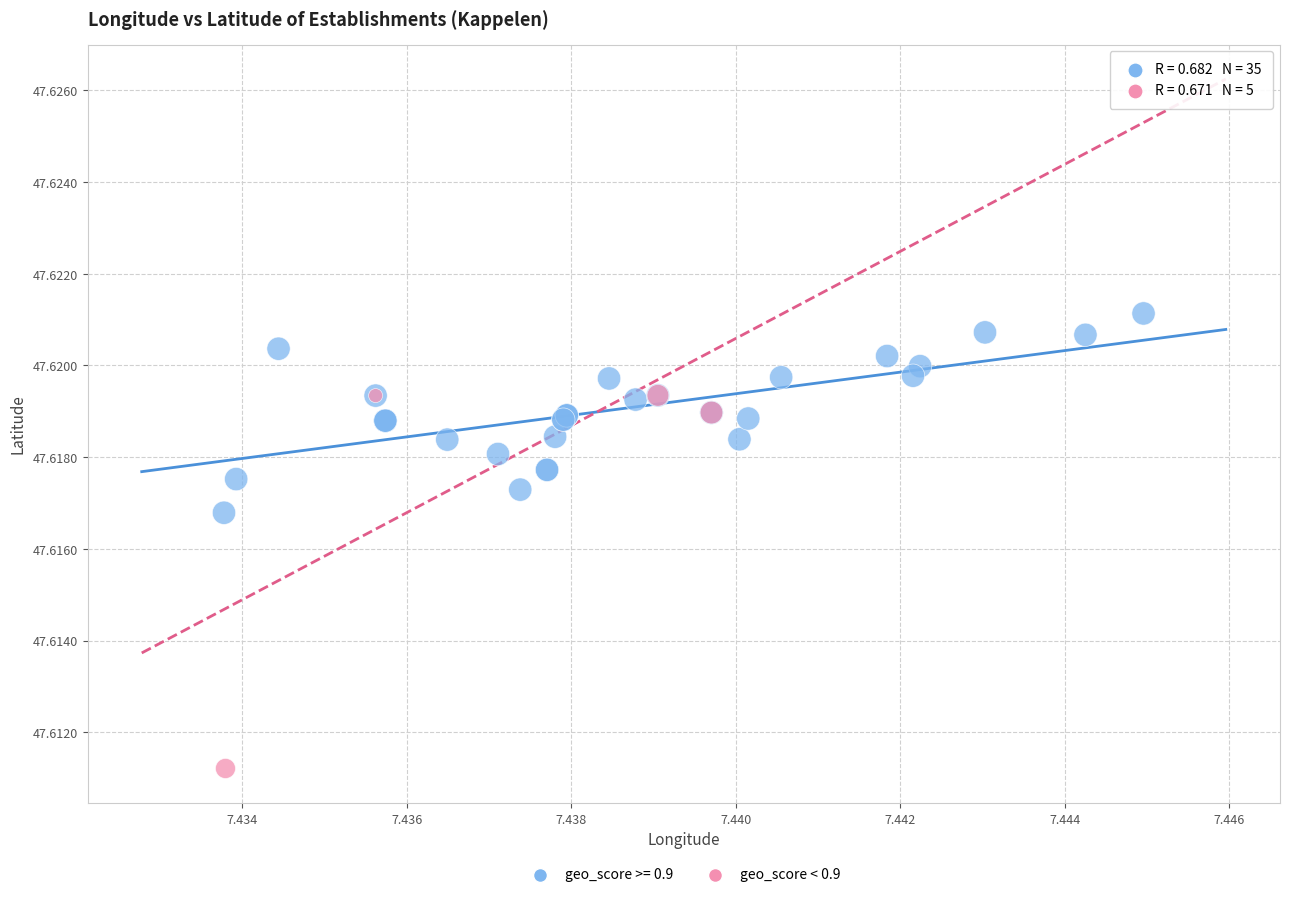

Which series has the widest spread of Y values?

geo_score < 0.9